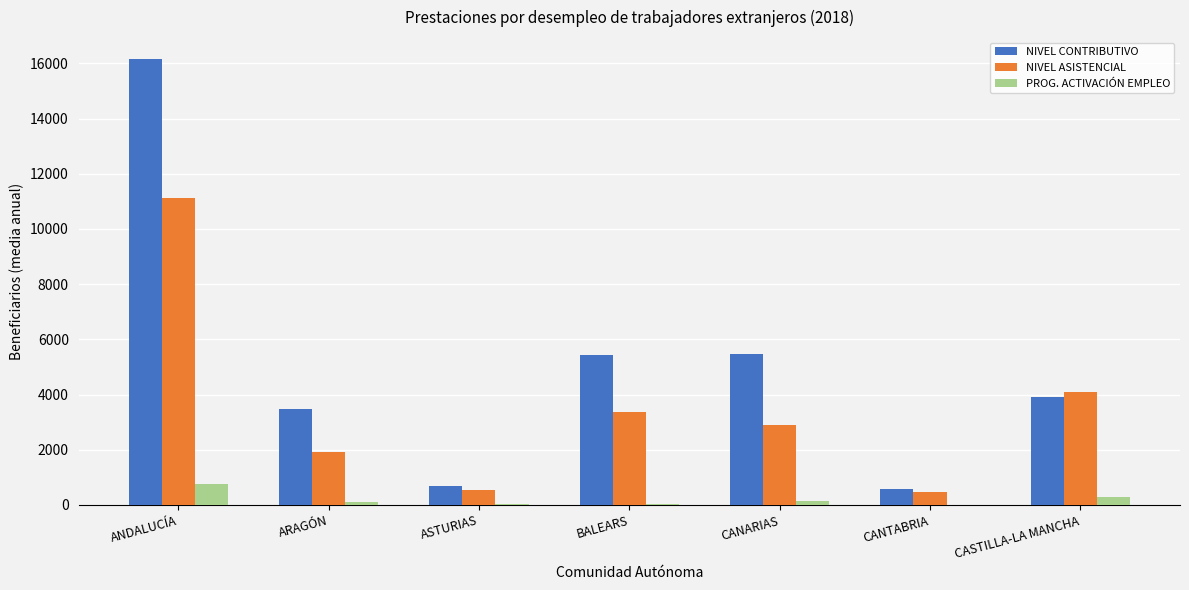

What are all the series names shown in the legend?

NIVEL CONTRIBUTIVO, NIVEL ASISTENCIAL, PROG. ACTIVACIÓN EMPLEO